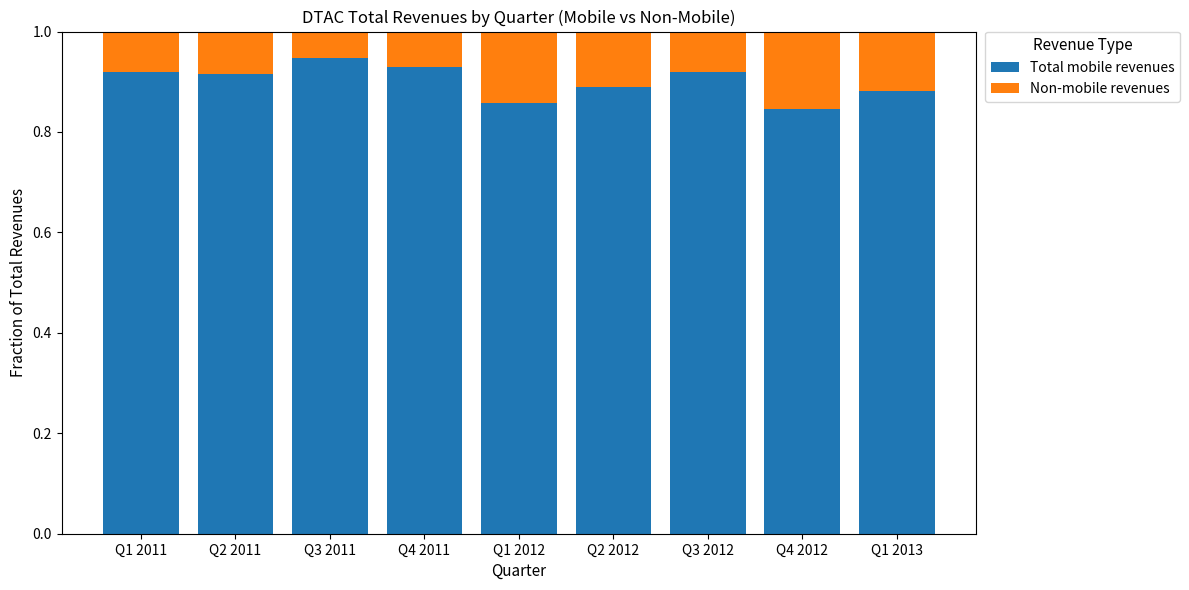

What is the sum of all Total mobile revenues values?

8.1